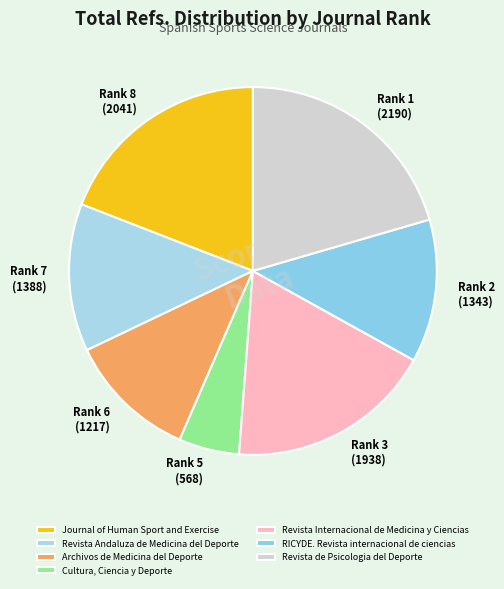

How many slices are in this pie chart?

7